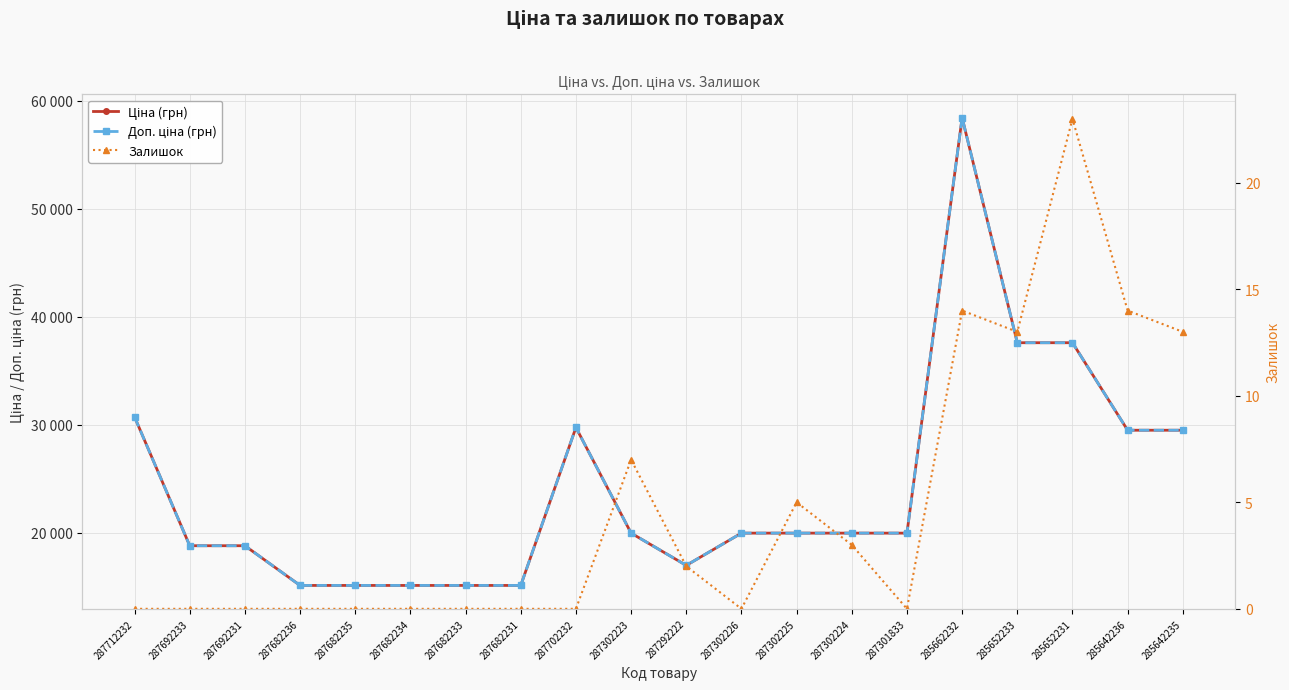

Reading left to right, transcribe all the data shown in this chart.

Ціна (грн): 287712232=30717.1	287692233=18796.8	287692231=18796.8	287682236=15120.0	287682235=15120.0	287682234=15120.0	287682233=15120.0	287682231=15120.0	287702232=29747.2	287302223=19964.2	287292222=16976.3	287302226=19964.2	287302225=19964.2	287302224=19964.2	287301833=19964.2	285662232=58426.5	285652233=37593.6	285652231=37593.6	285642236=29491.5	285642235=29491.5
Доп. ціна (грн): 287712232=30717.1	287692233=18796.8	287692231=18796.8	287682236=15120.0	287682235=15120.0	287682234=15120.0	287682233=15120.0	287682231=15120.0	287702232=29747.2	287302223=19964.2	287292222=16976.3	287302226=19964.2	287302225=19964.2	287302224=19964.2	287301833=19964.2	285662232=58426.5	285652233=37593.6	285652231=37593.6	285642236=29491.5	285642235=29491.5
Залишок: 287712232=0.0	287692233=0.0	287692231=0.0	287682236=0.0	287682235=0.0	287682234=0.0	287682233=0.0	287682231=0.0	287702232=0.0	287302223=7.0	287292222=2.0	287302226=0.0	287302225=5.0	287302224=3.0	287301833=0.0	285662232=14.0	285652233=13.0	285652231=23.0	285642236=14.0	285642235=13.0